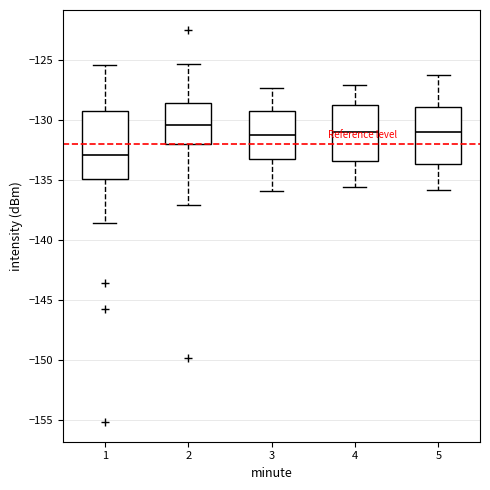

Where is the lower edge of the box at x = 1 on the y-axis? The values are not printed on the chart, so give them approximately, as read against the axis.

-135.0